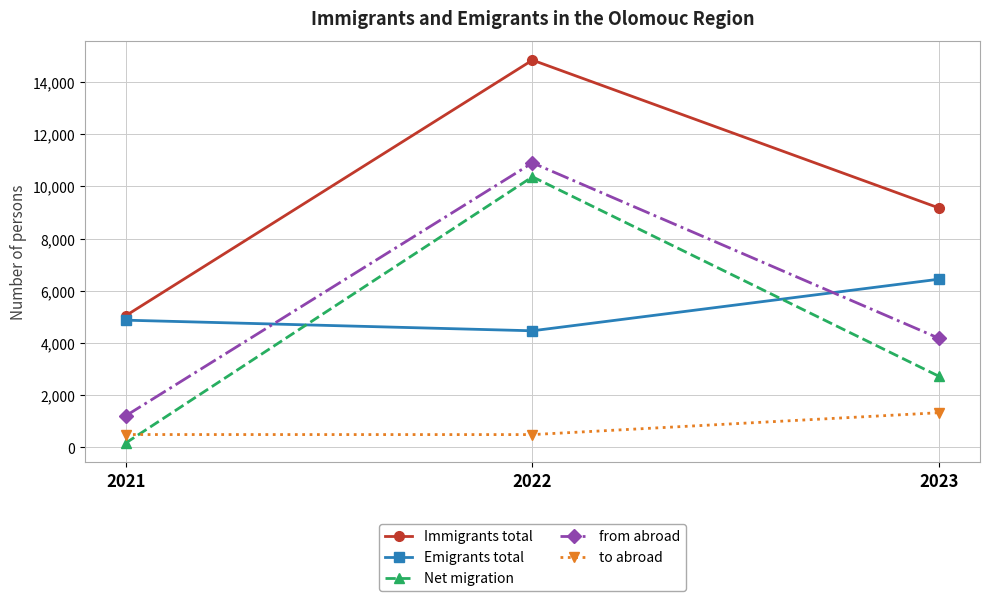

Is it true that to abroad equals 1333 at 2023?

True